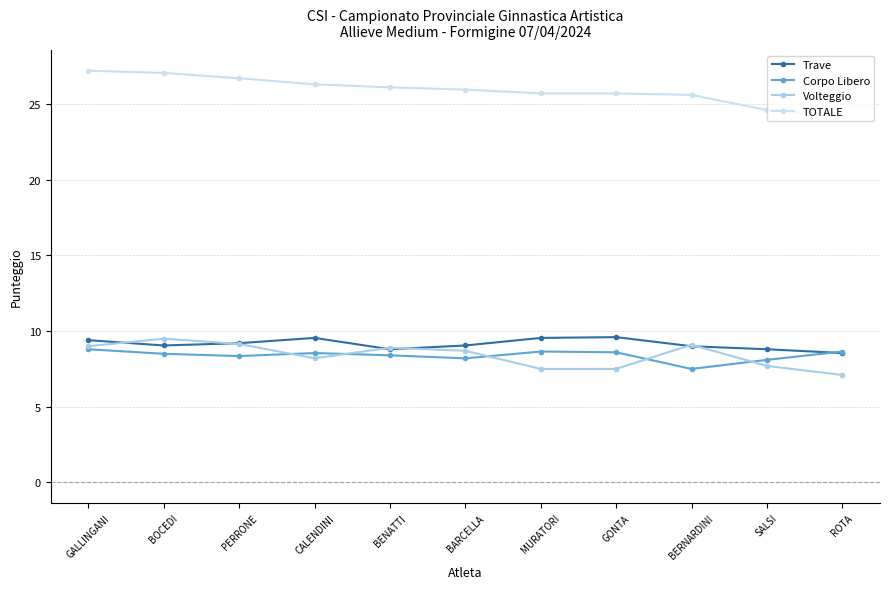

True or false: TOTALE and Trave cross at least once.

False